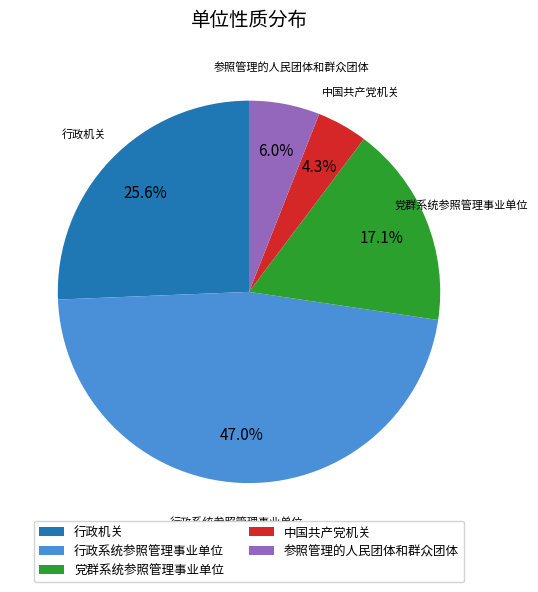

Does 行政系统参照管理事业单位 represent more than half of the total?

No